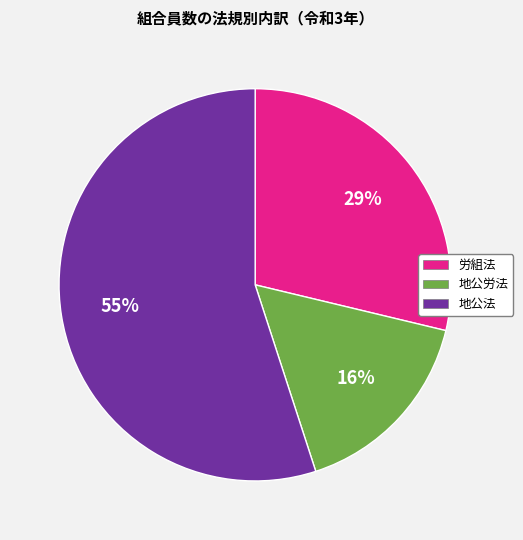

Which category has the biggest portion of the pie?

地公法